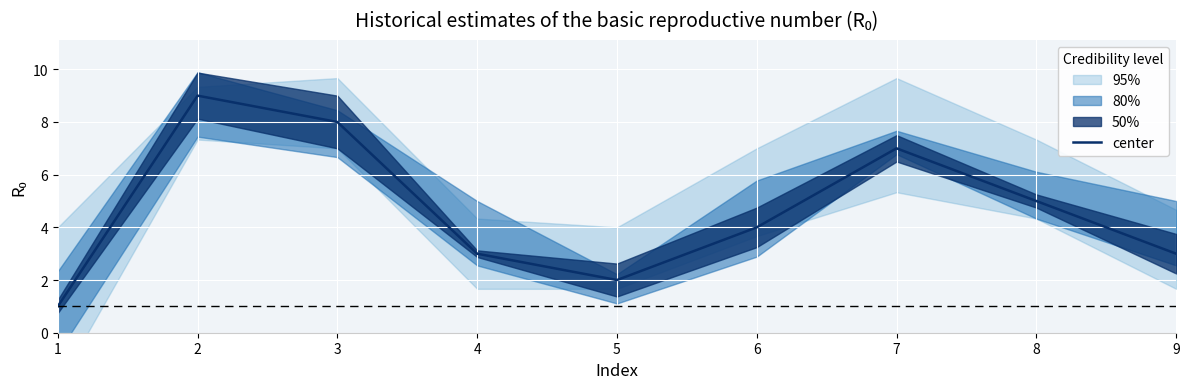

Which category has the highest value across all series?

2